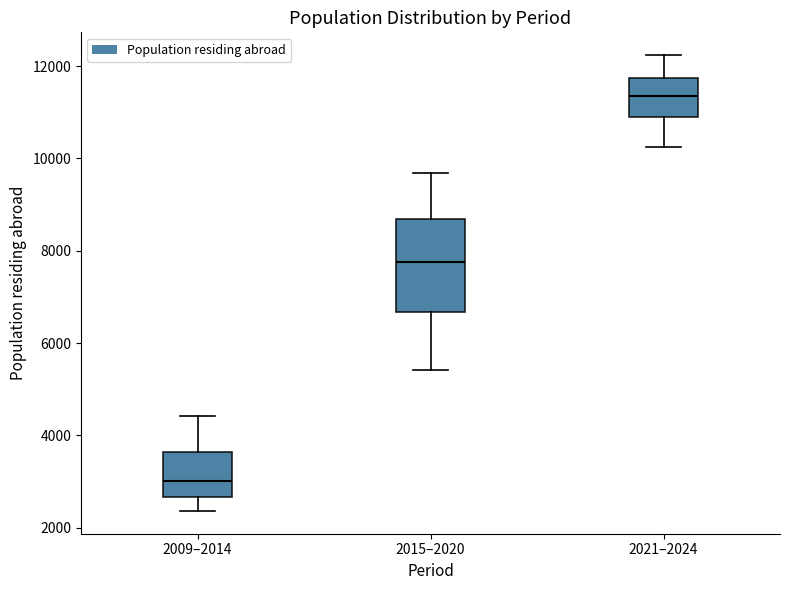

Reading left to right, read every box against the y-axis: the position of its median line, the range the box covers, and the ends of its whiskers. The values are not printed on the chart, so give them approximately, as read against the axis.

2009–2014: median 3000, box 2600 to 3600, whiskers 2400 to 4400
2015–2020: median 7800, box 6600 to 8600, whiskers 5400 to 9600
2021–2024: median 11400, box 11000 to 11800, whiskers 10200 to 12200